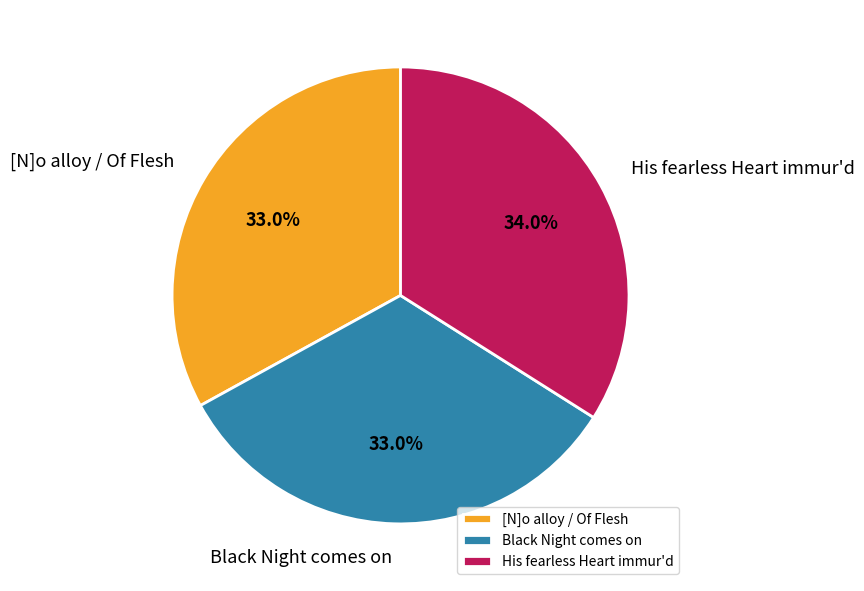

Which category has the biggest portion of the pie?

His fearless Heart immur'd